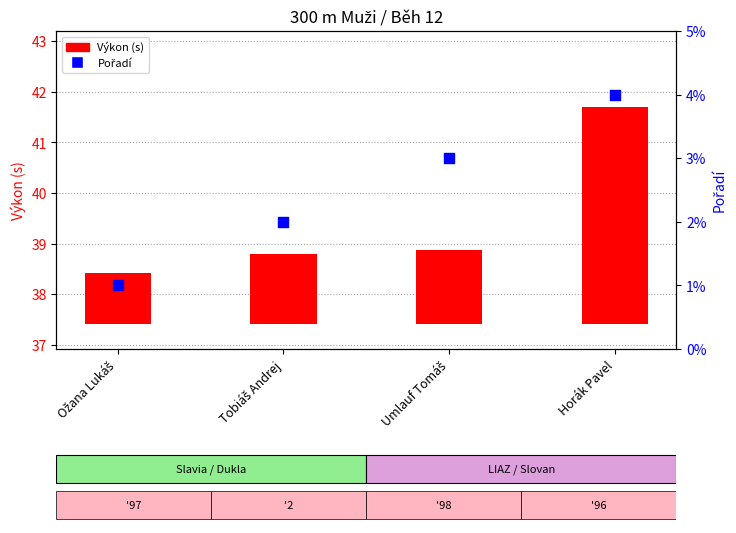

Which series reaches the minimum Y coordinate?

Výkon (s)